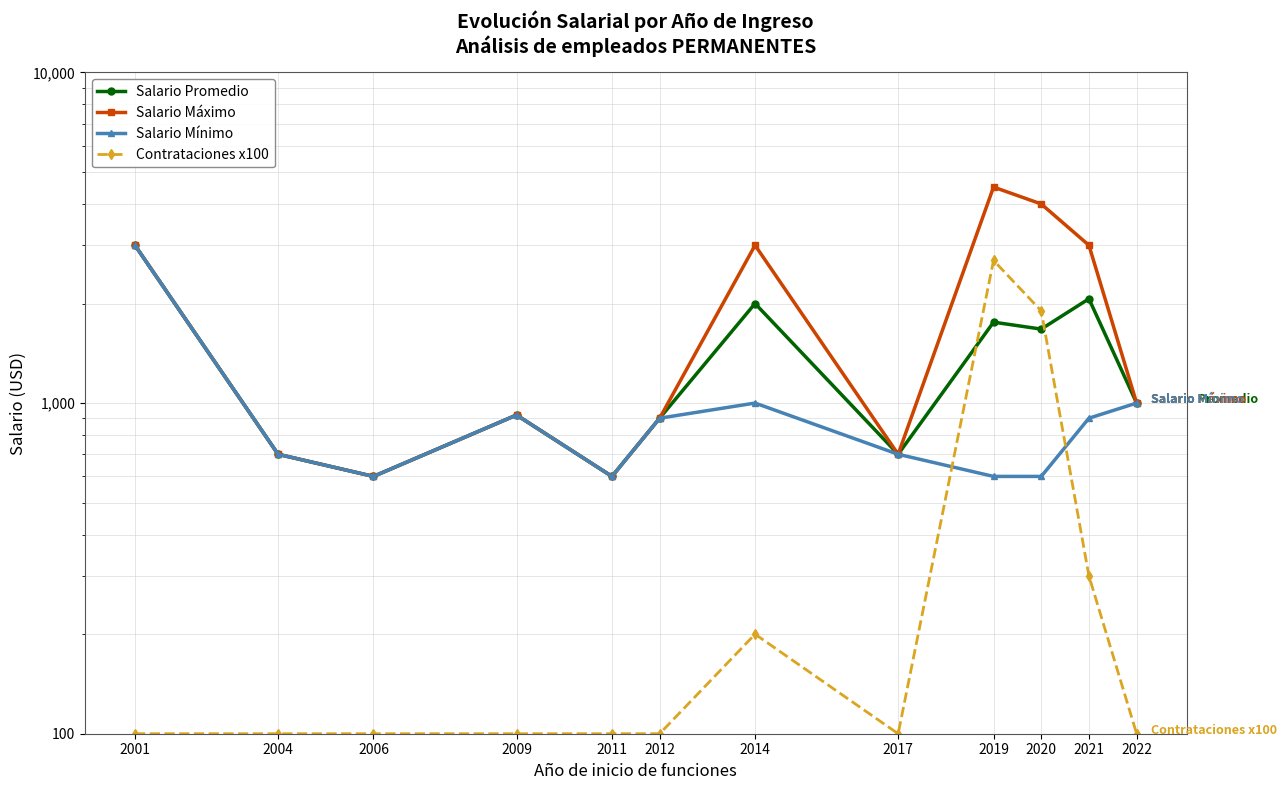

Between 2006 and 2019, which series saw the biggest shift?

Salario Máximo